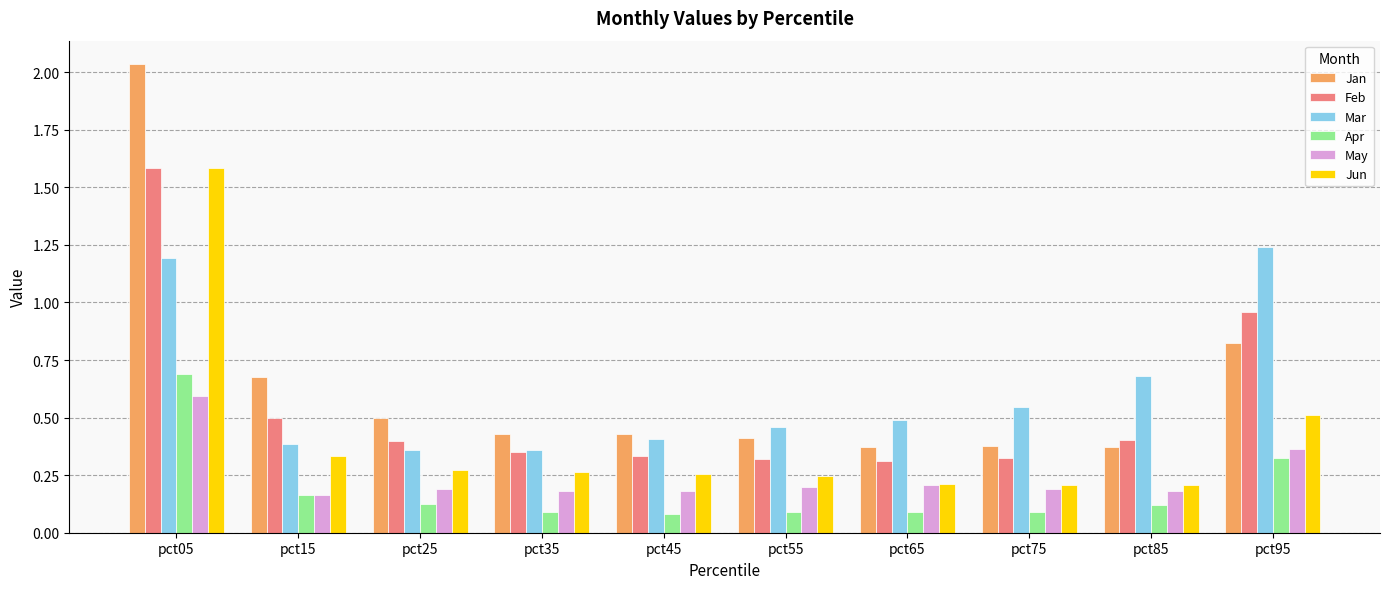

Which series changed the most between pct25 and pct95?

Mar